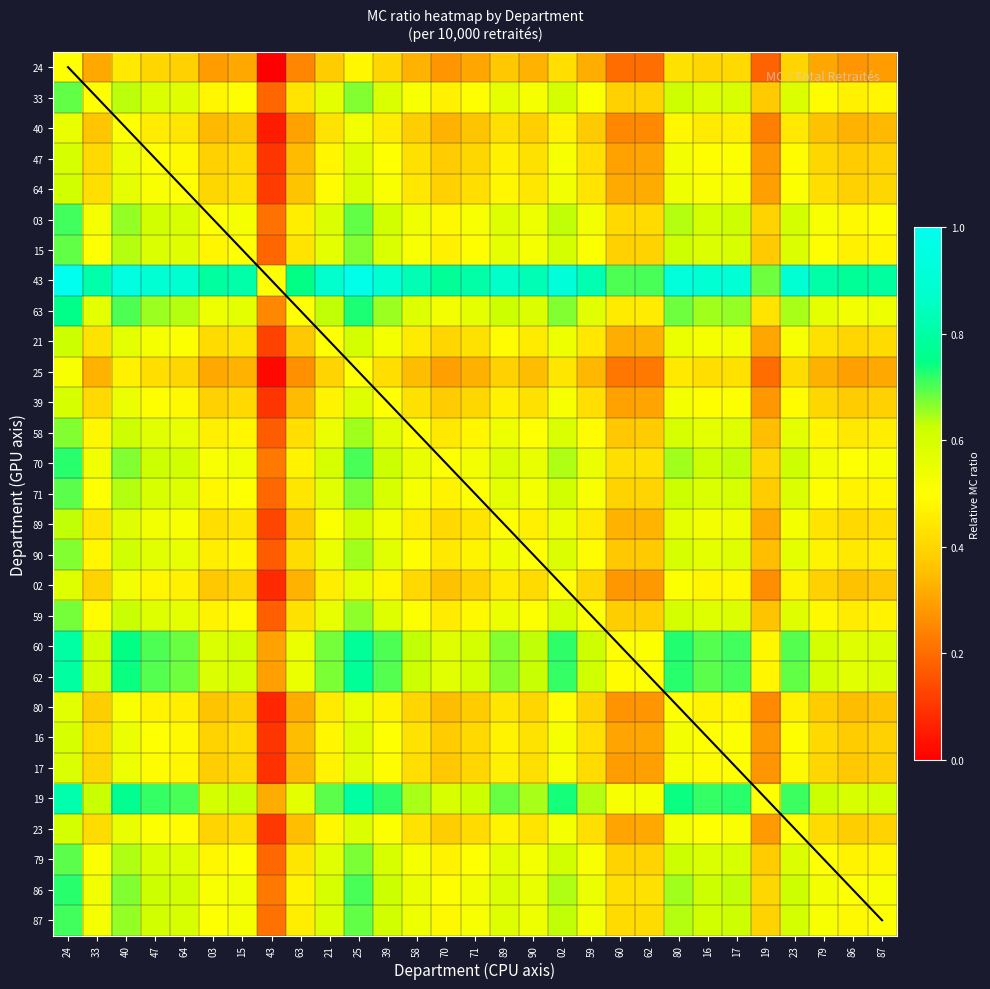

At which label does 79 reach its minimum?

43